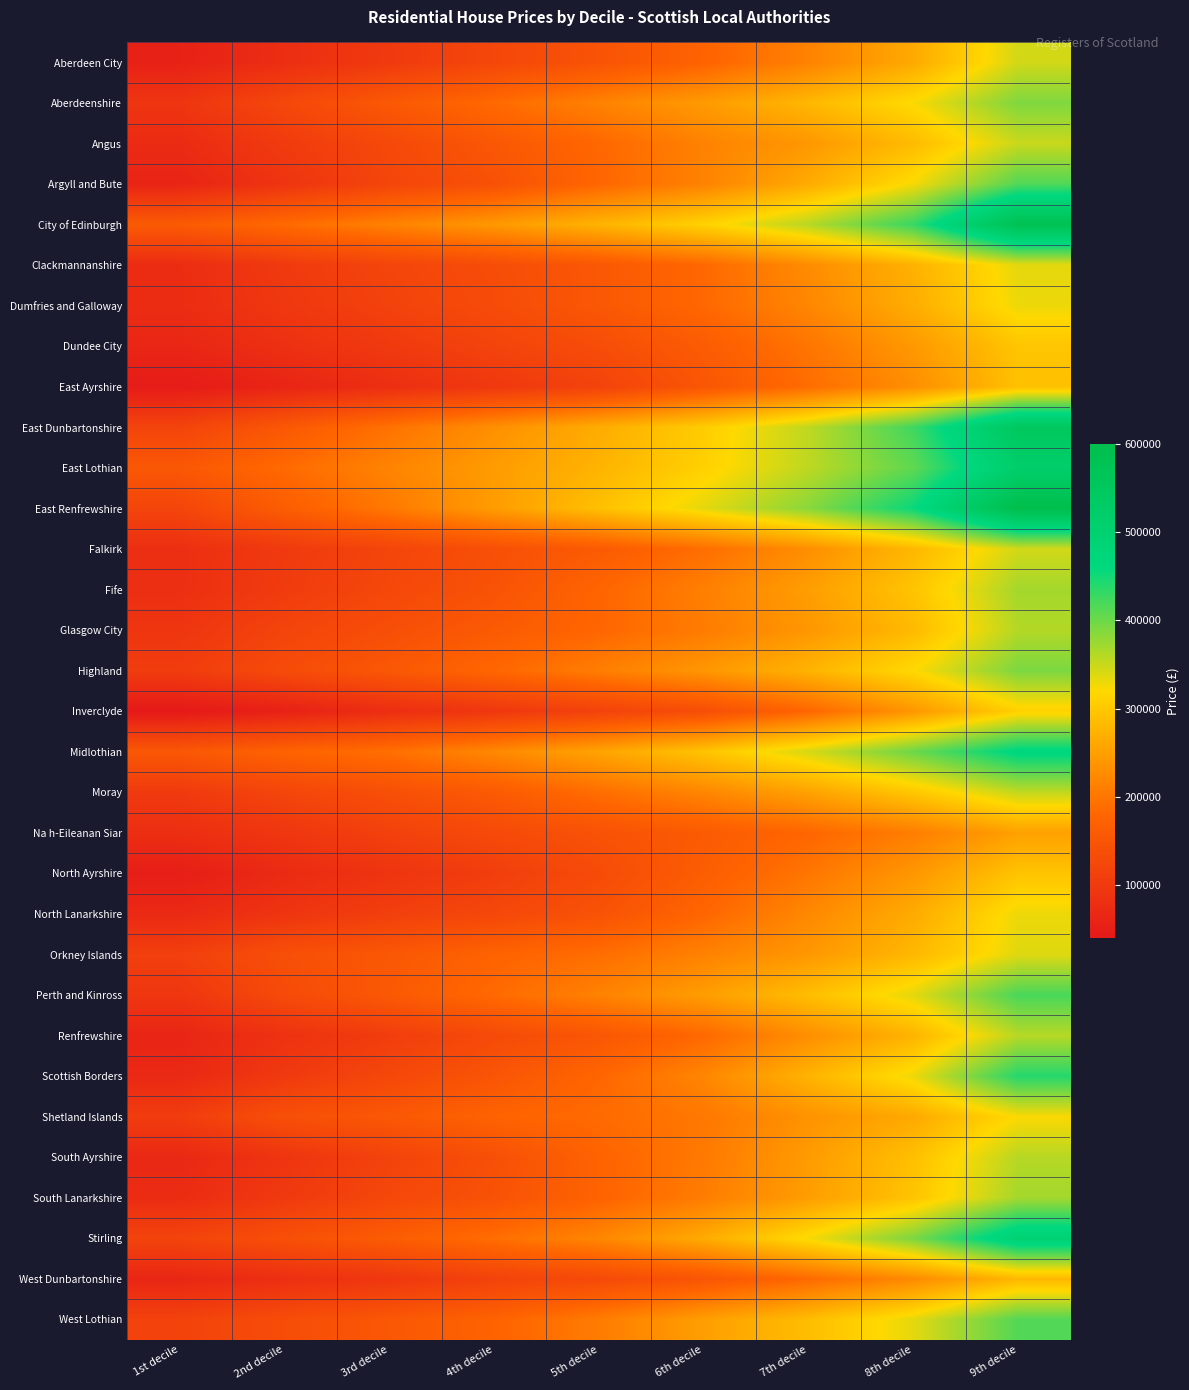

What is the spread (max minus min) of values at 2nd decile?

130000